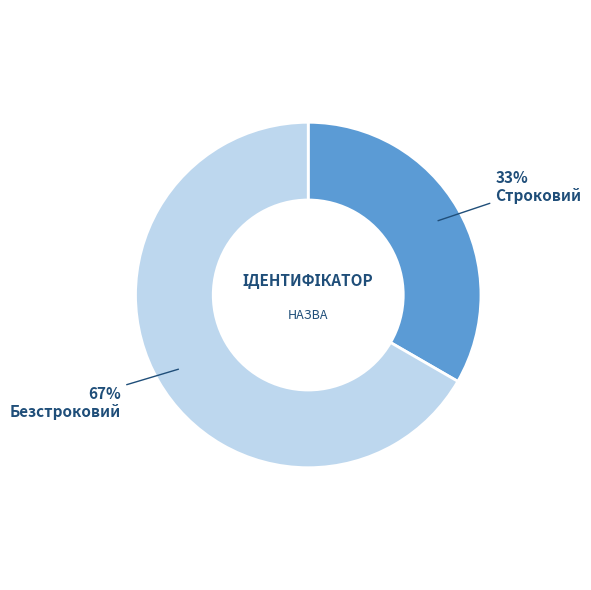

To the nearest percent, what is the average slice percentage?

50%